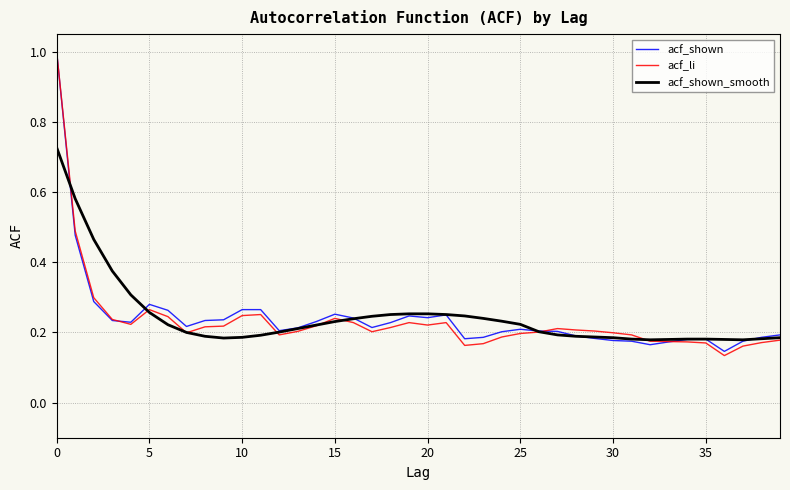

What is the maximum value for acf_li?

1.0